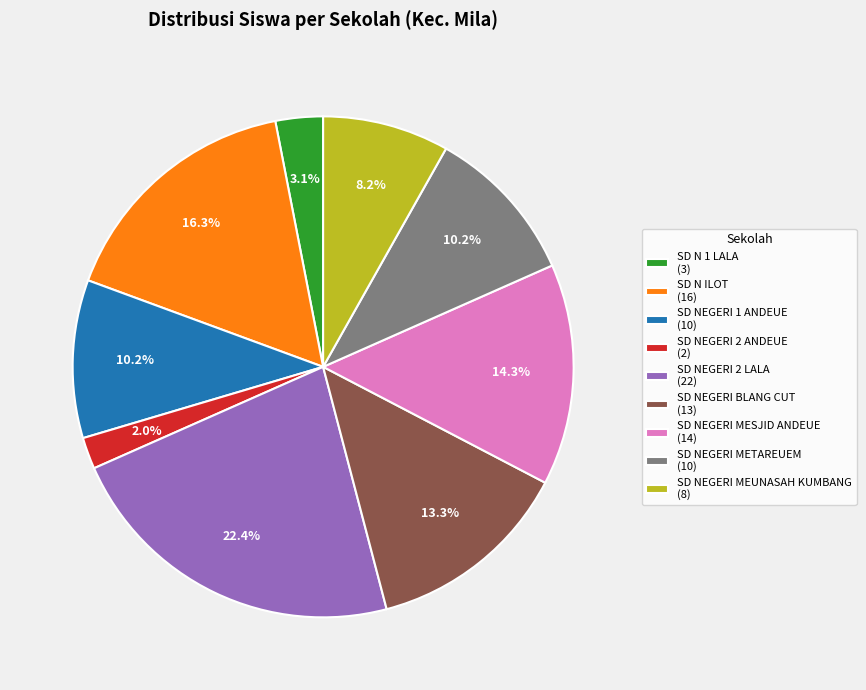

What portion of the pie excludes SD N 1 LALA (3)?

96.9%